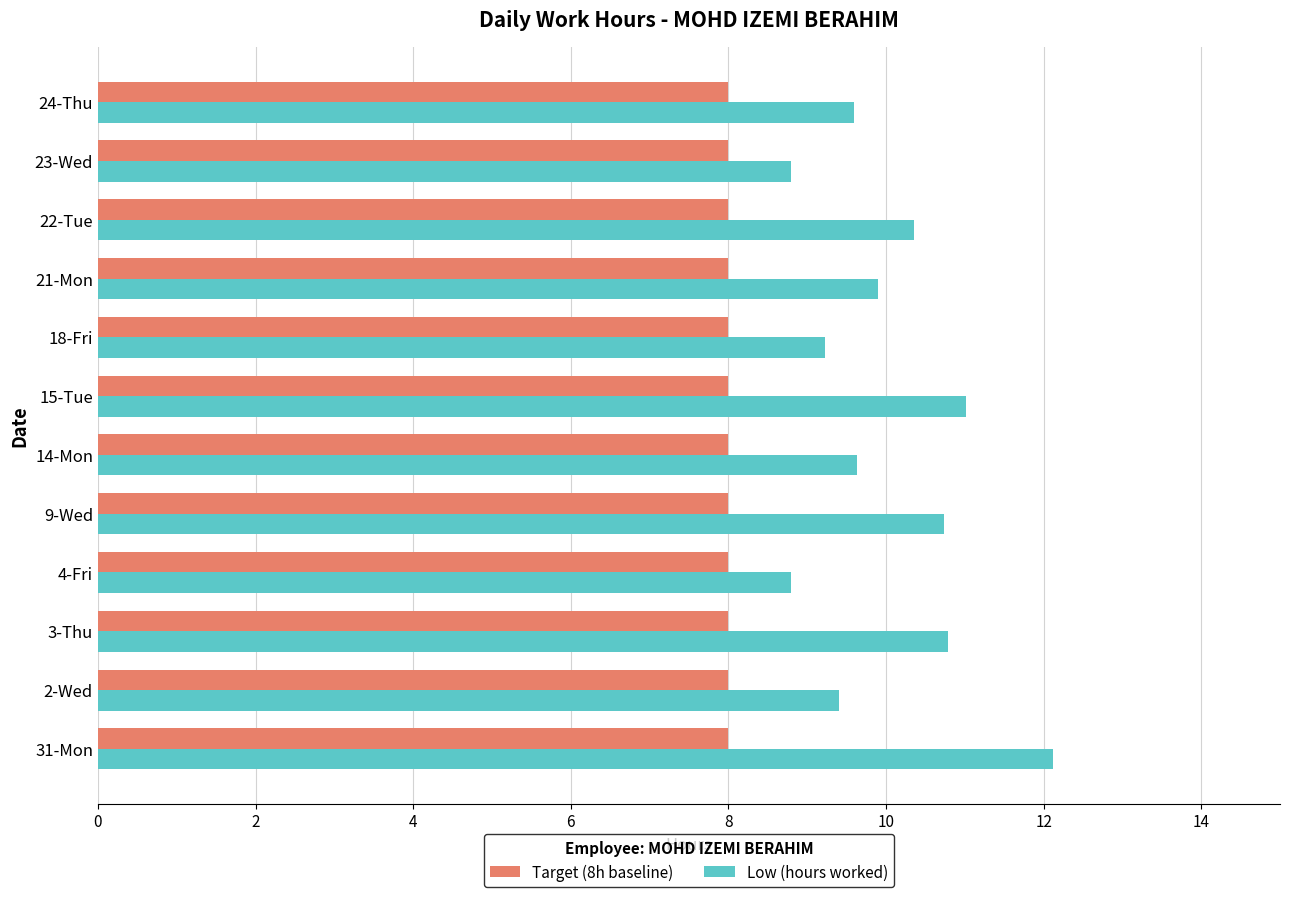

How many data points in Low (hours worked) are above 9?

10